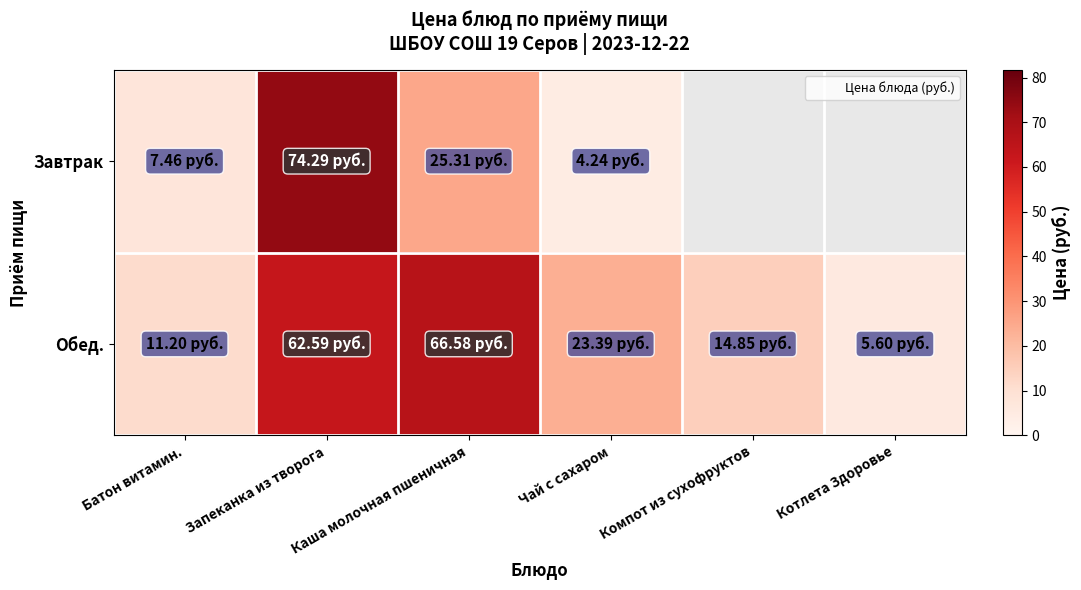

Which series changed the most between Запеканка из творога and Чай с сахаром?

Завтрак